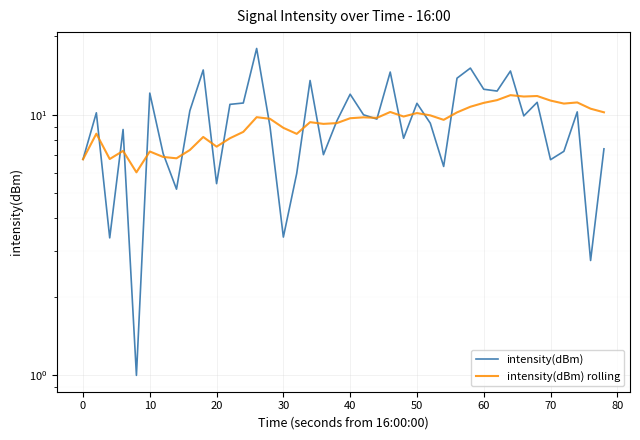

How many values in the intensity(dBm) rolling series are below 9?

15